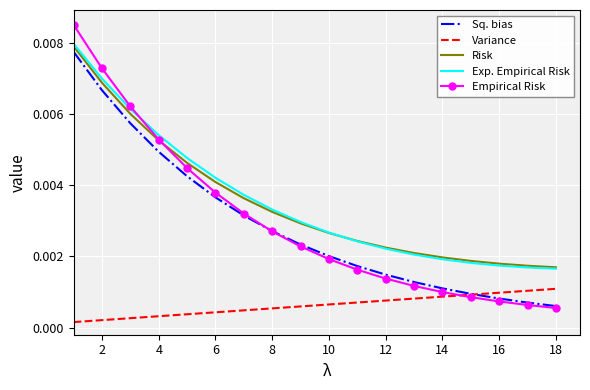

Which series has the widest spread of values?

Empirical Risk